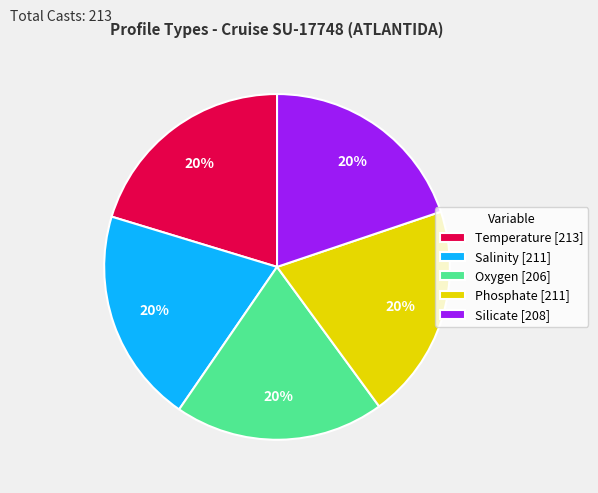

The Silicate slice represents 20% of the pie. True or false?

True